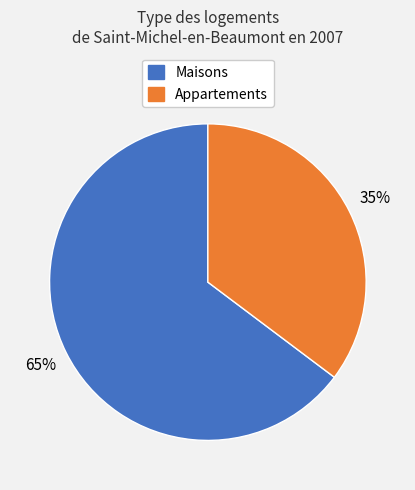

Is there any slice that represents more than half of the pie?

Yes